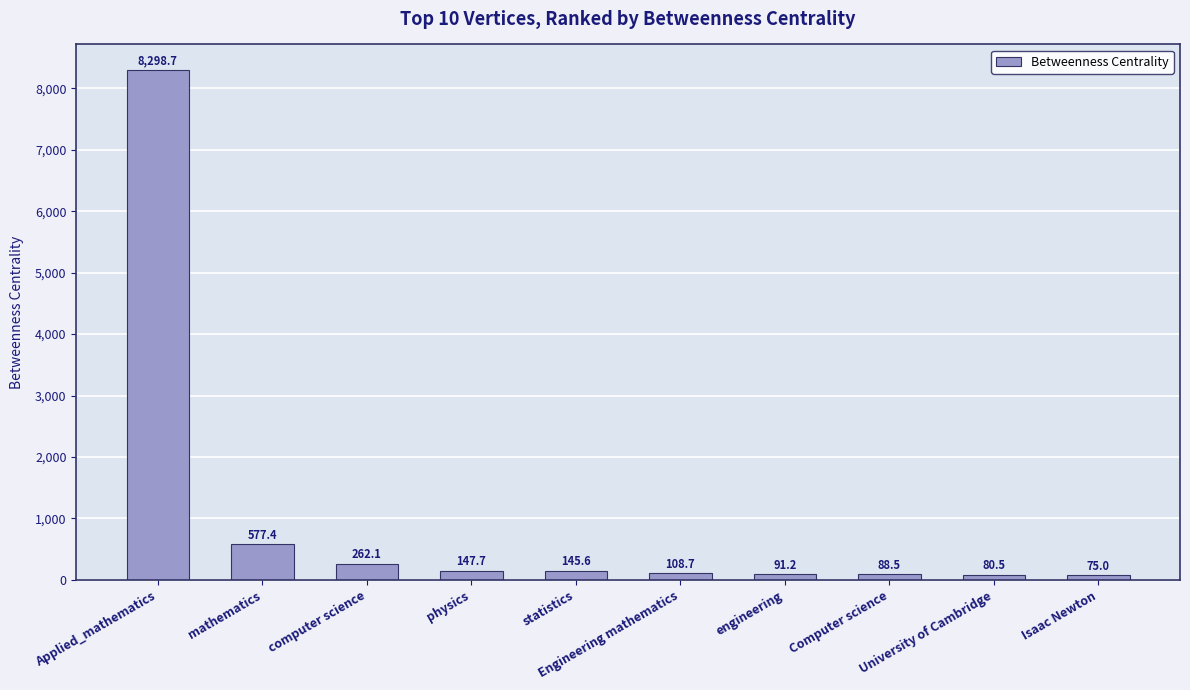

Where does the data first go above 145?

Applied_mathematics